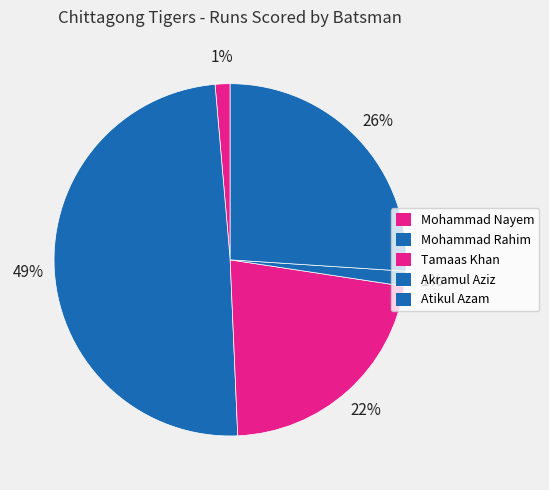

Which category has the biggest portion of the pie?

Mohammad Rahim